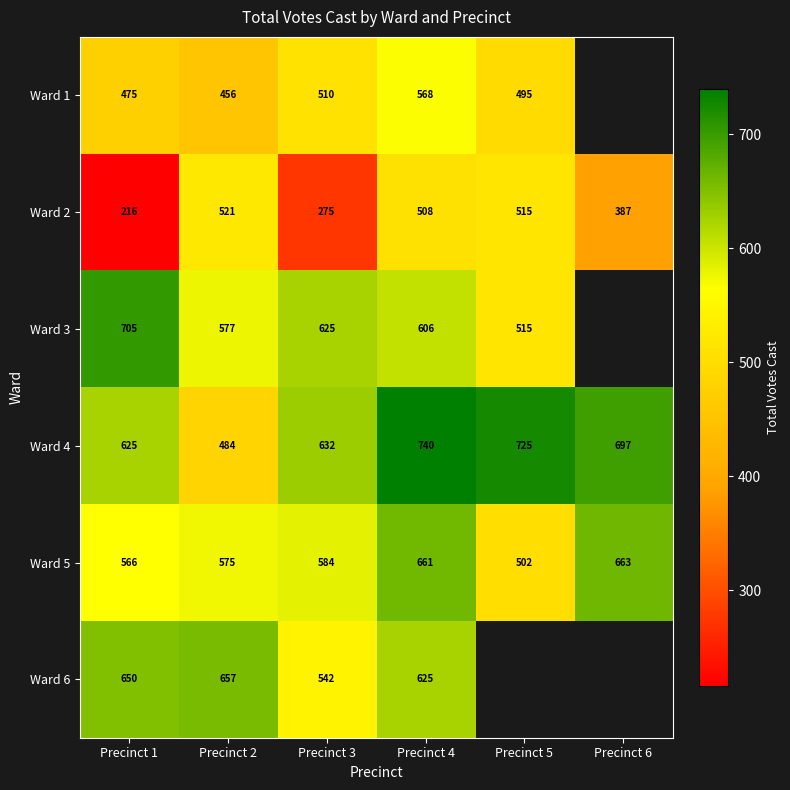

The Ward 5 series shows 377 at Precinct 6. True or false?

False